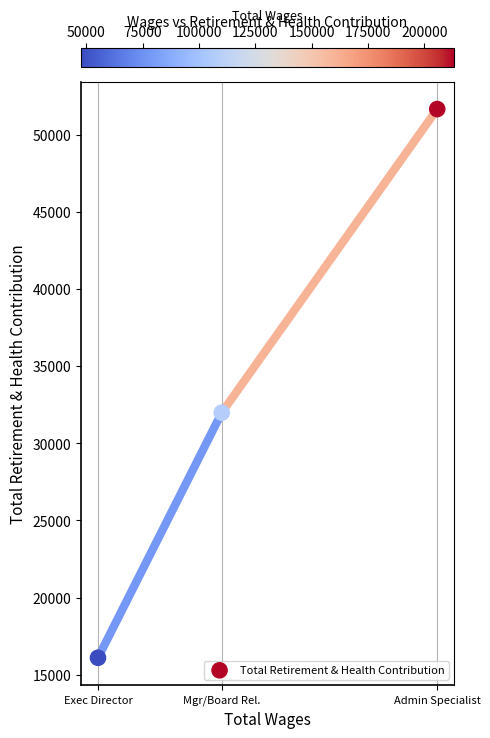

What Y value in the scatter plot is closest to 33878?

31982